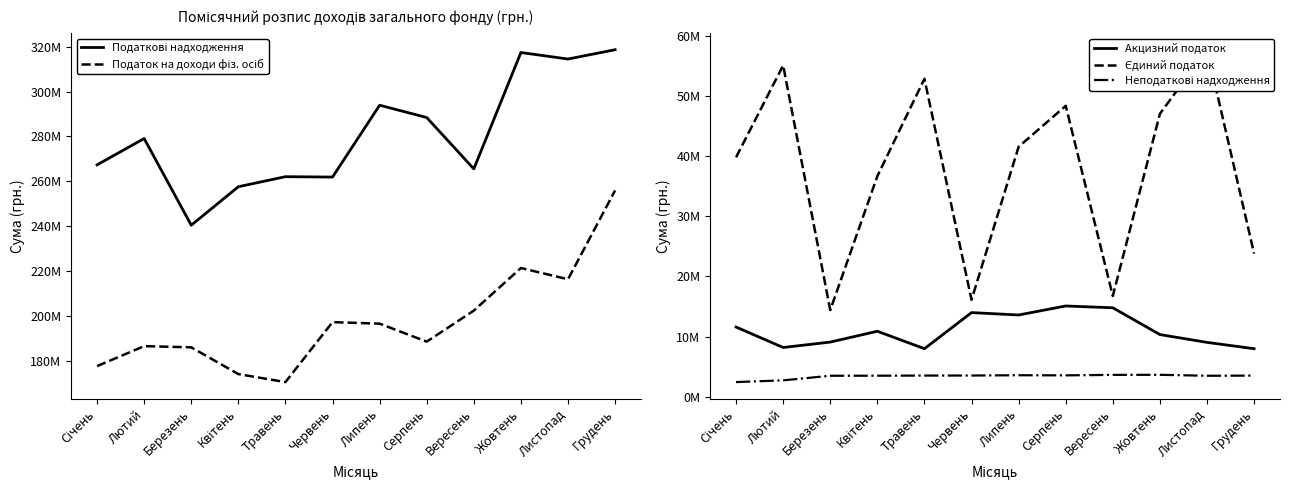

What is the label of the 1st point from the left?

Січень